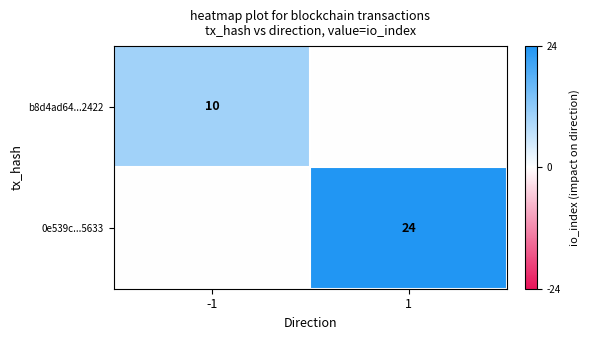

The b8d4ad64...2422 series shows 4 at -1. True or false?

False